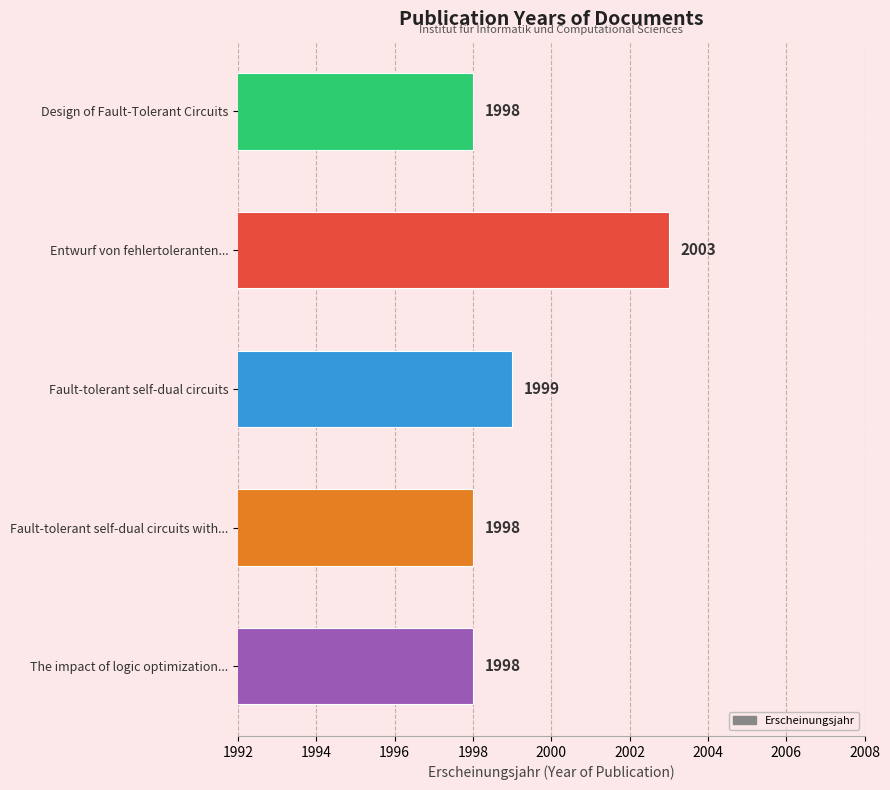

Does the chart contain any negative values?

No